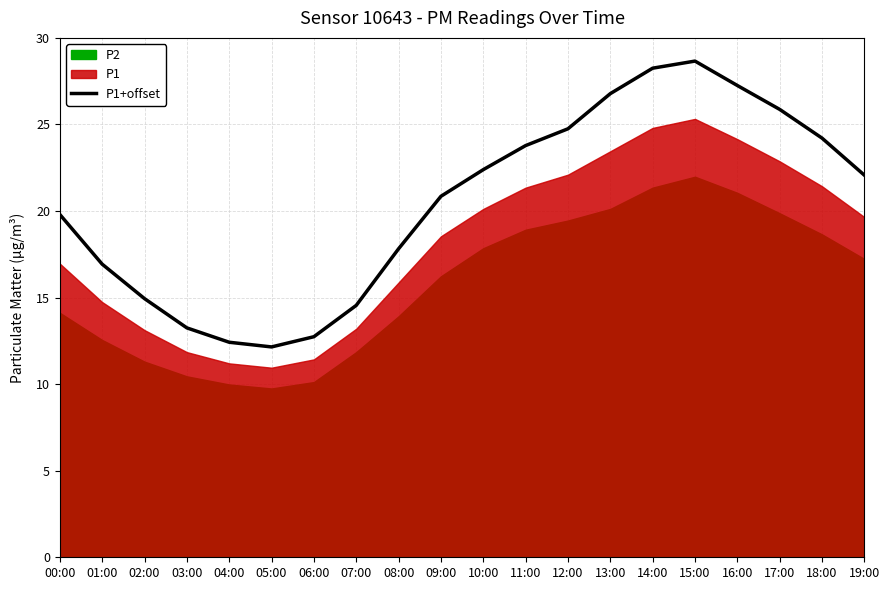

Reading left to right, list all the values displayed in this chart.

00:00=19.8	01:00=16.9	02:00=14.9	03:00=13.2	04:00=12.4	05:00=12.1	06:00=12.7	07:00=14.5	08:00=17.8	09:00=20.8	10:00=22.4	11:00=23.8	12:00=24.8	13:00=26.8	14:00=28.2	15:00=28.7	16:00=27.2	17:00=25.9	18:00=24.2	19:00=22.1